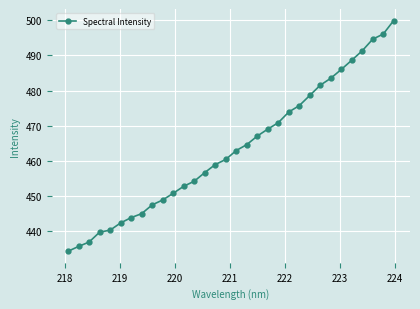

What is the average value?

463.5